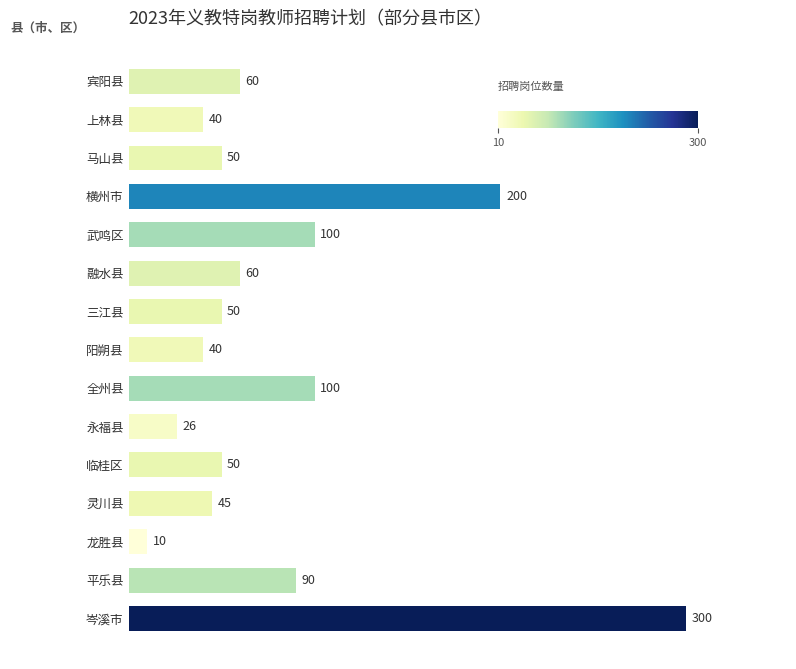

Reading top to bottom, extract all data points from this chart.

宾阳县=60	上林县=40	马山县=50	横州市=200	武鸣区=100	融水县=60	三江县=50	阳朔县=40	全州县=100	永福县=26	临桂区=50	灵川县=45	龙胜县=10	平乐县=90	岑溪市=300